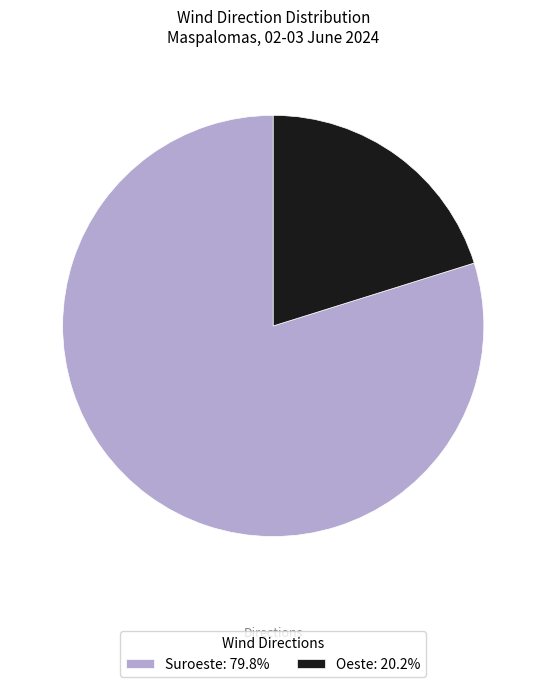

Combined, do Oeste: 20.2% and Suroeste: 79.8% account for over 50%?

Yes